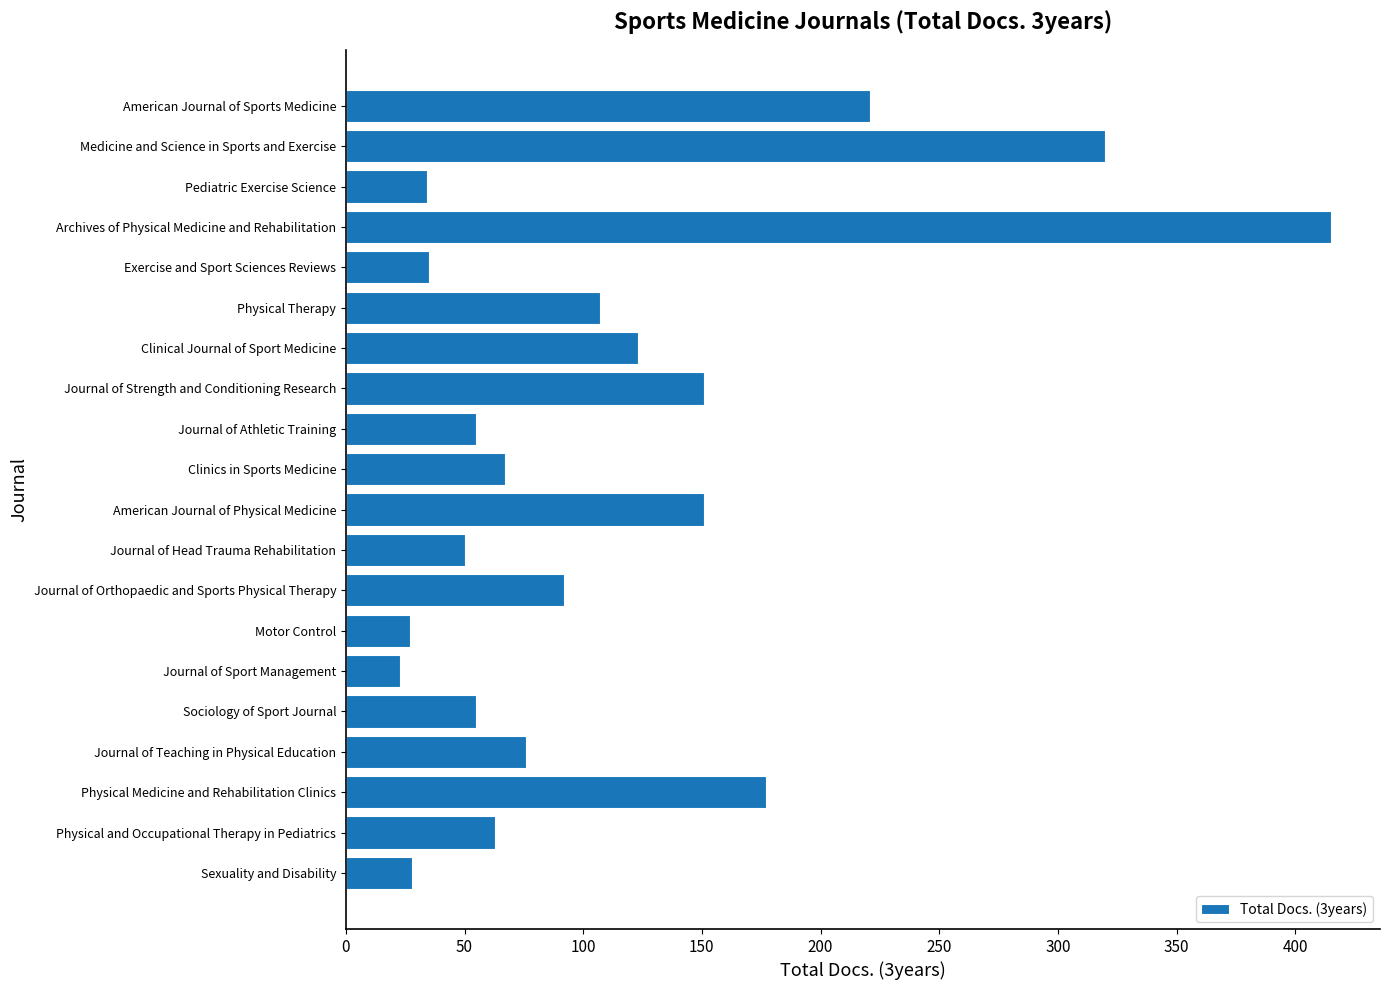

What is the label of the 10th bar from the bottom?

American Journal of Physical Medicine